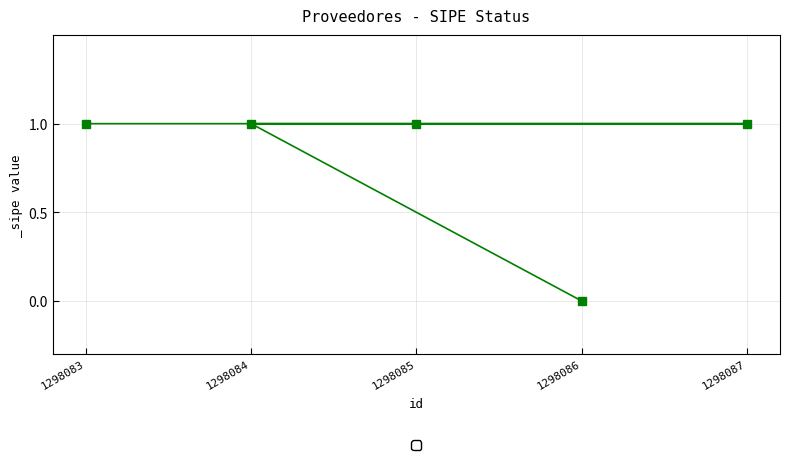

True or false: the data has more than 0 interior local peaks.

False